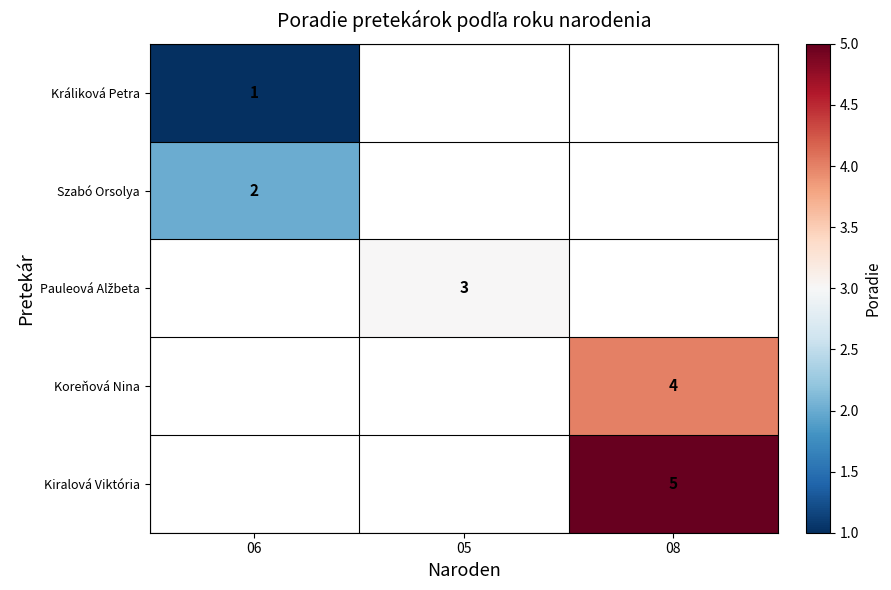

Which has a higher value, 06 or 08?

08